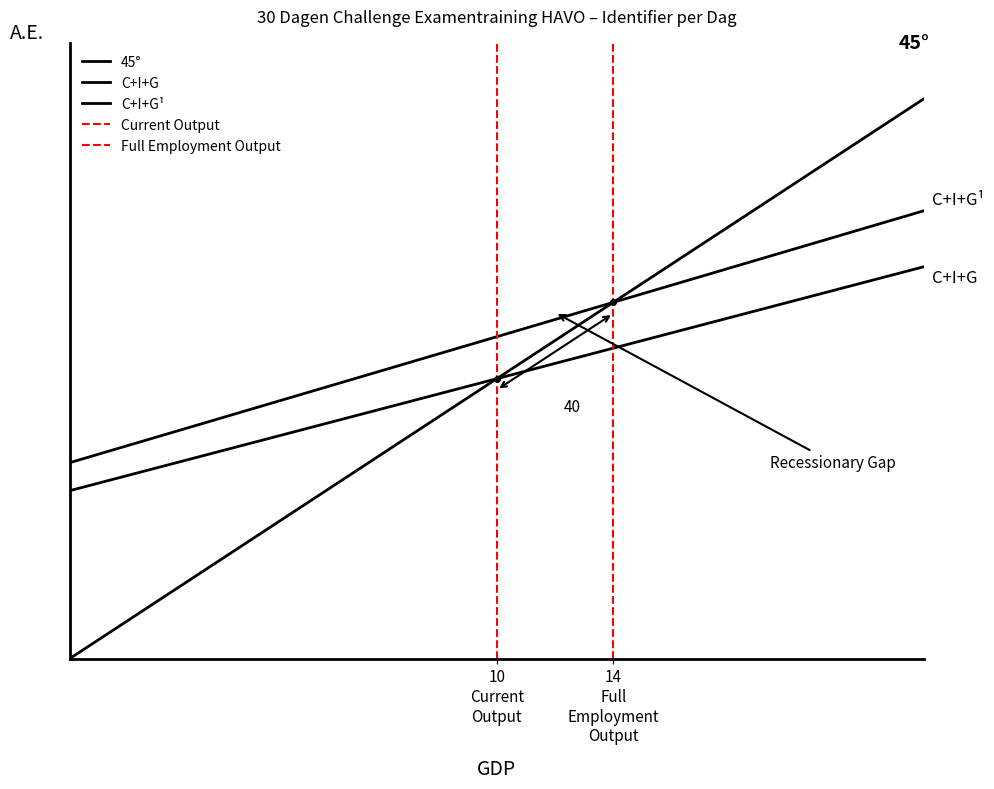

What is the difference between the maximum and second lowest values?

0.4